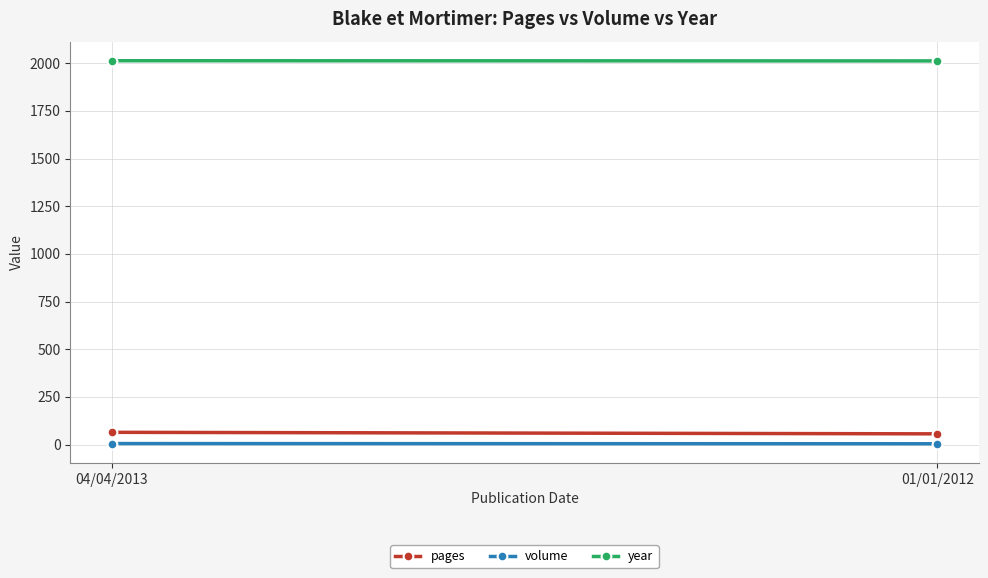

True or false: pages has a value of 87 at 01/01/2012.

False